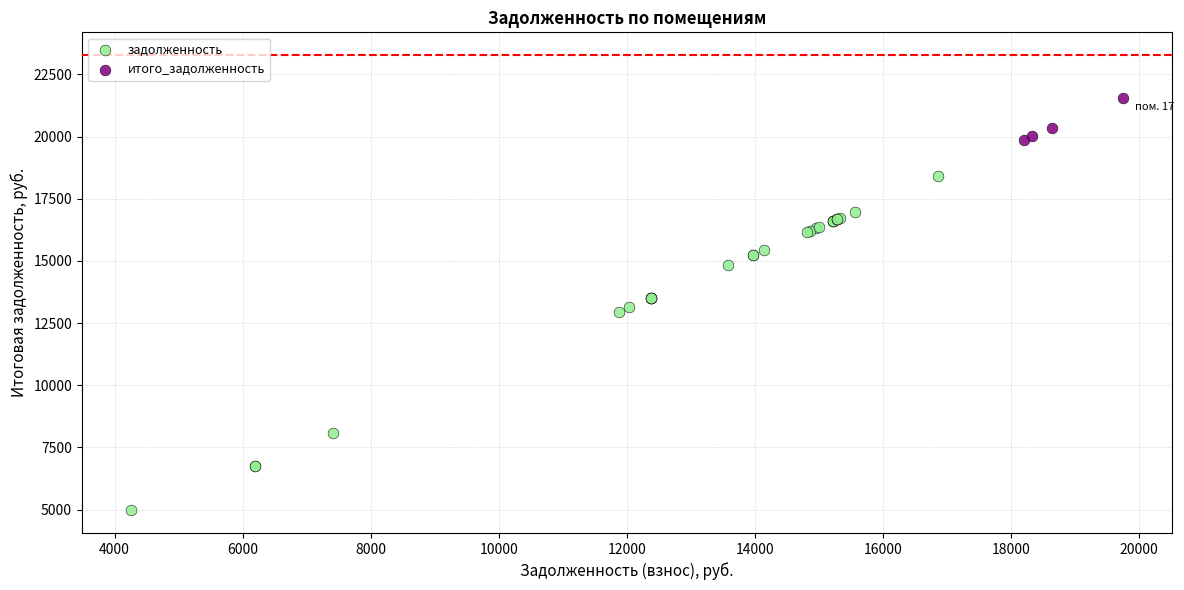

Which series has the widest spread of Y values?

задолженность